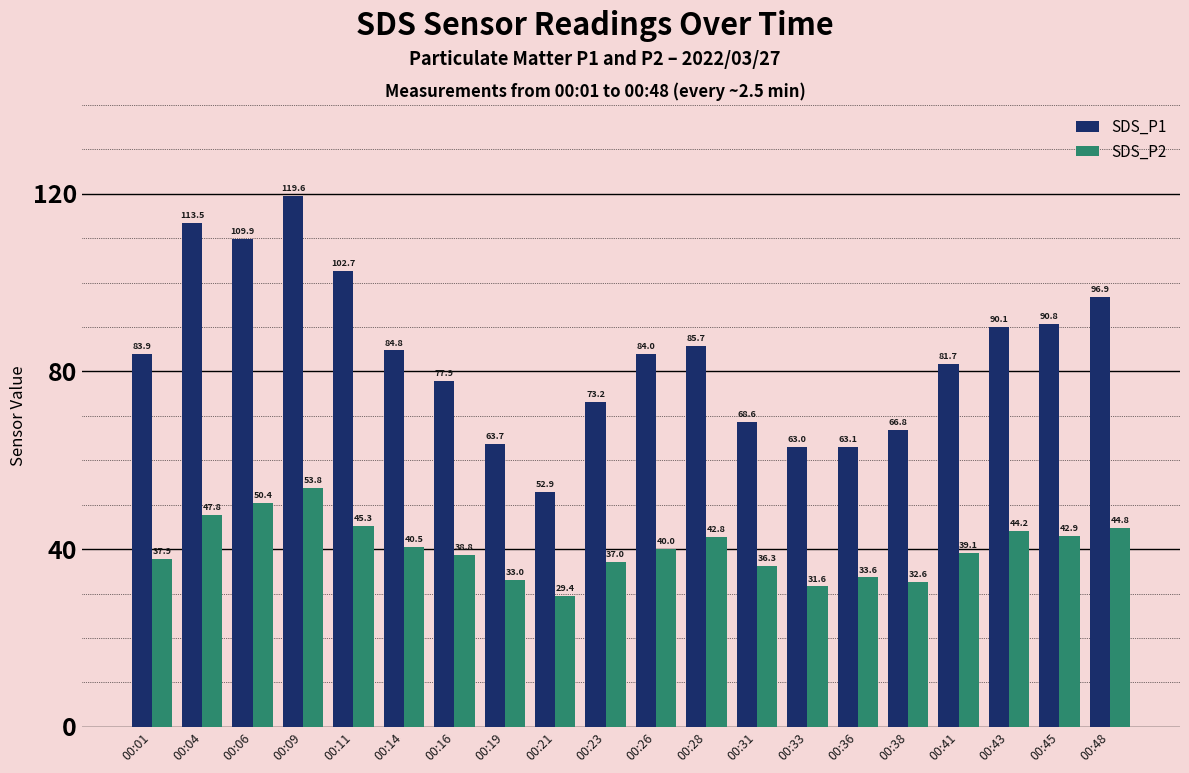

At which label does SDS_P1 first exceed 83?

00:01